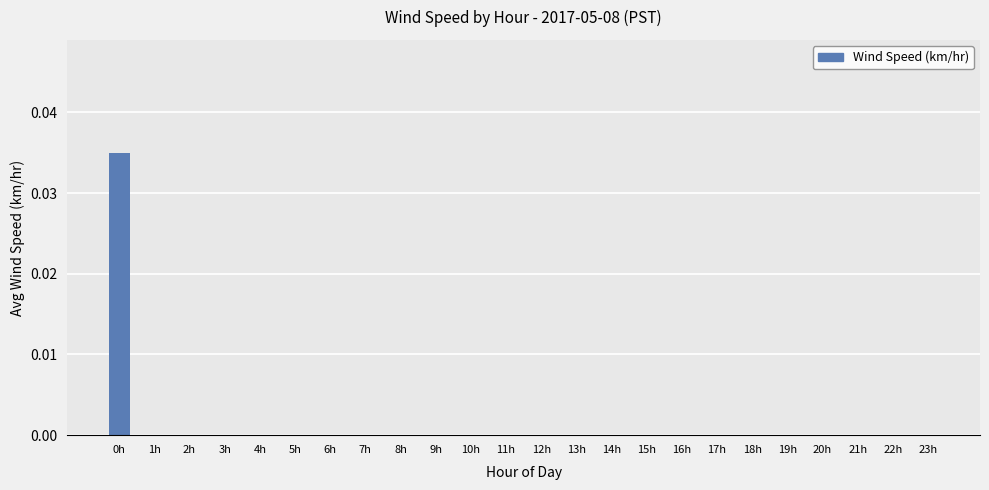

True or false: the data shows 0.0 at 14h.

True